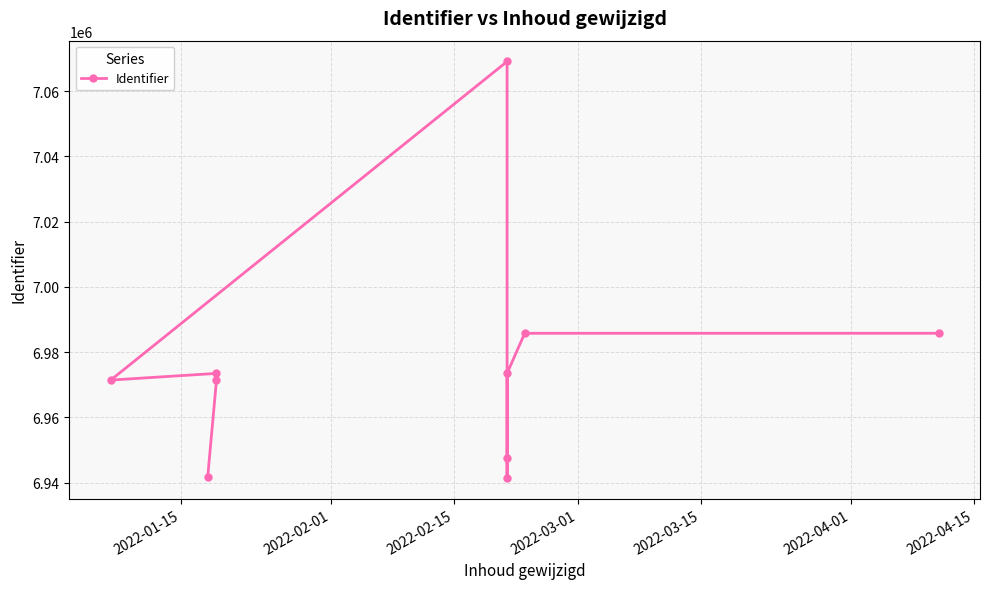

What is the value of the 10th point from the left?

6985763